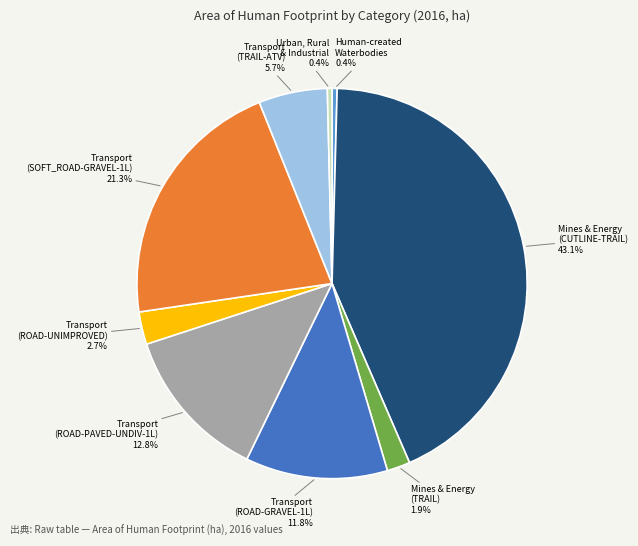

Does any single category account for the majority?

No